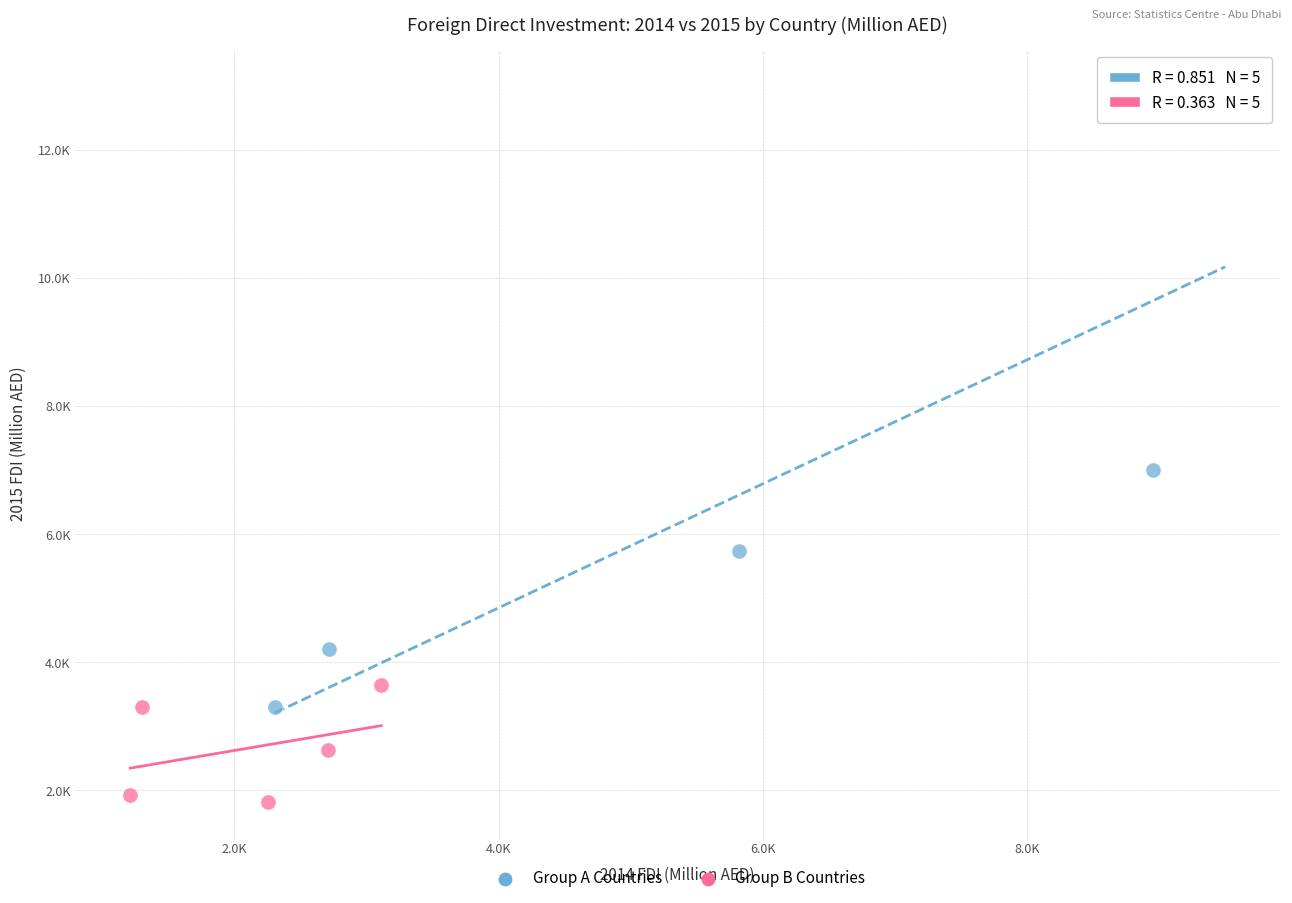

What are all the series names shown in the legend?

Group A Countries, Group B Countries